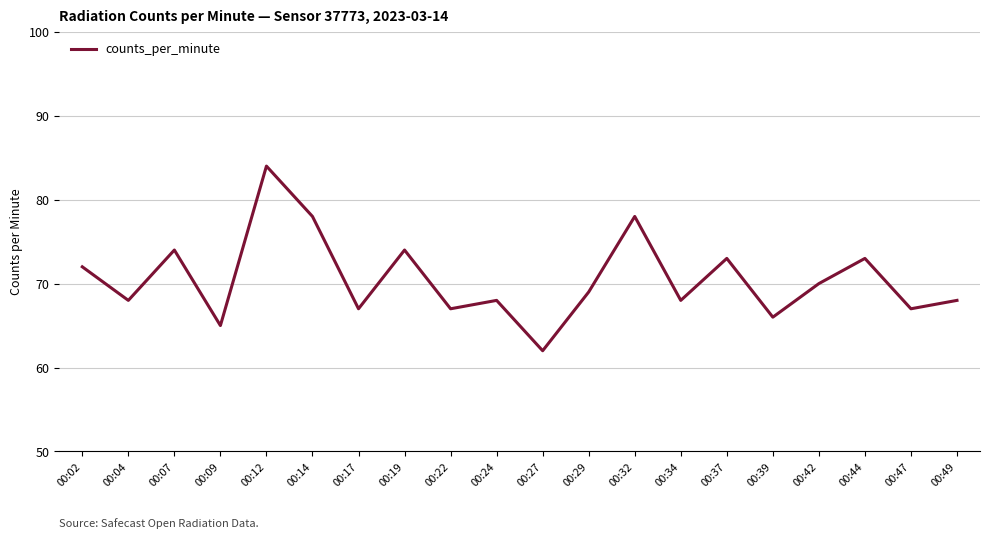

How many interior local valleys (lower than both neighbors) does the data have?

8